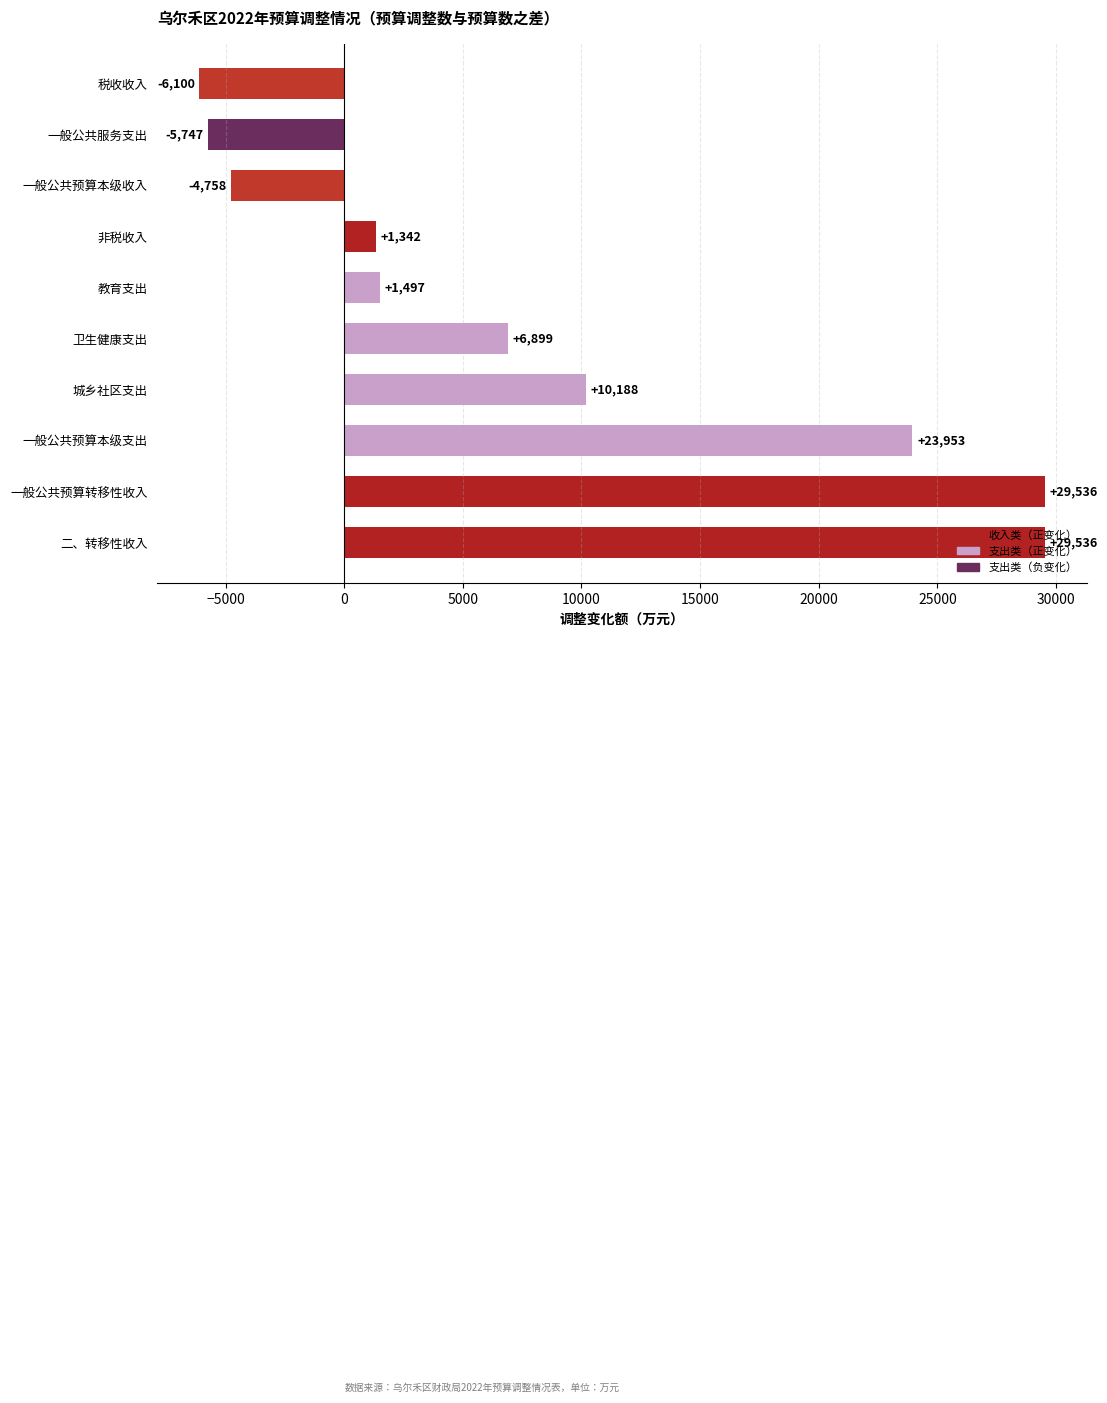

What is the difference between the maximum and minimum values?

35636